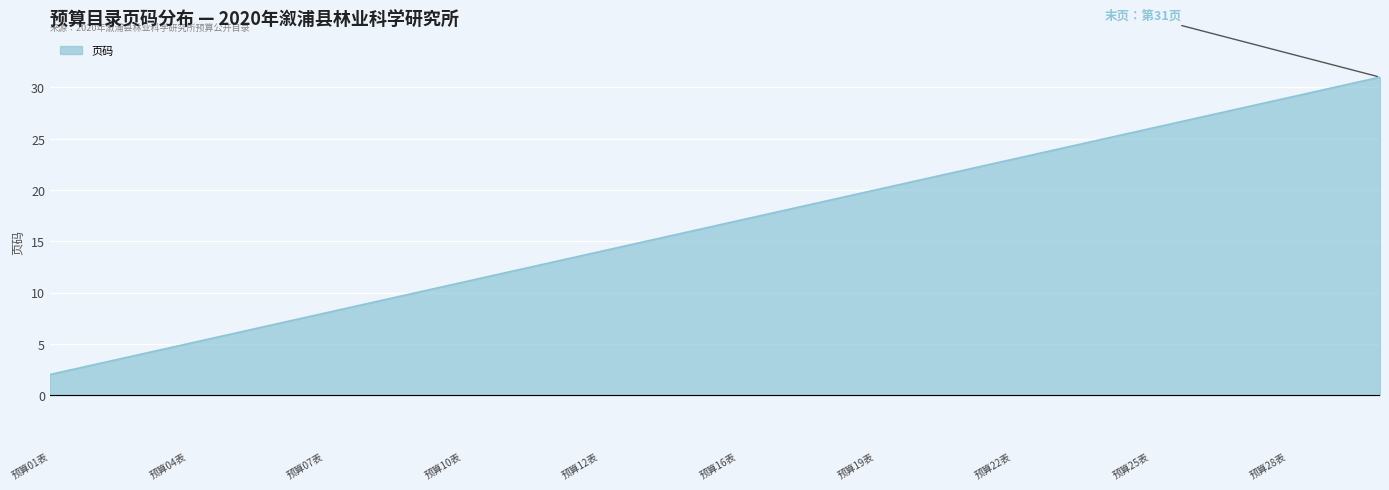

Does the chart have visible grid lines?

Yes